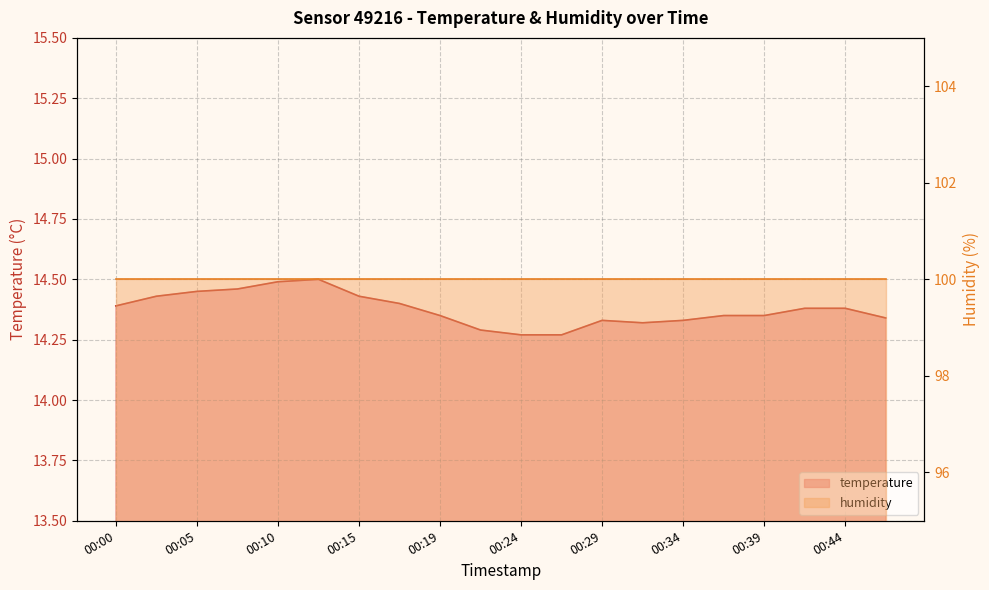

What is the difference between the maximum and minimum values?

0.2